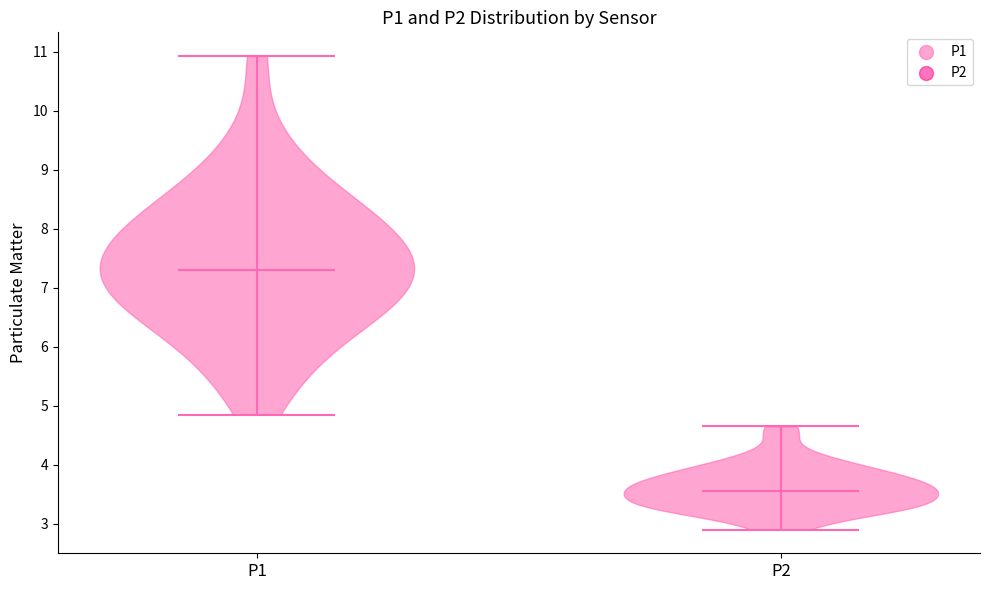

Reading left to right, read every violin against the y-axis: where its median line is, and the lowest and highest points it reaches. The values are not printed on the chart, so give them approximately, as read against the axis.

P1: median line 7.3, lowest point 4.9, highest point 10.9
P2: median line 3.6, lowest point 2.9, highest point 4.7